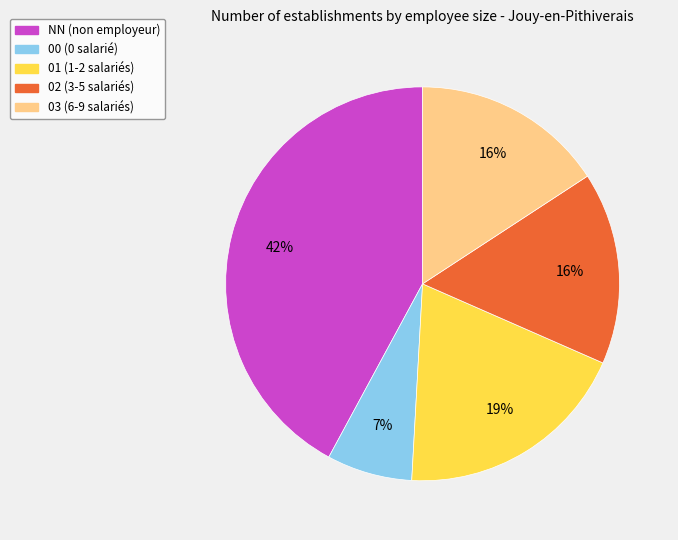

The 02 slice represents 16% of the pie. True or false?

True